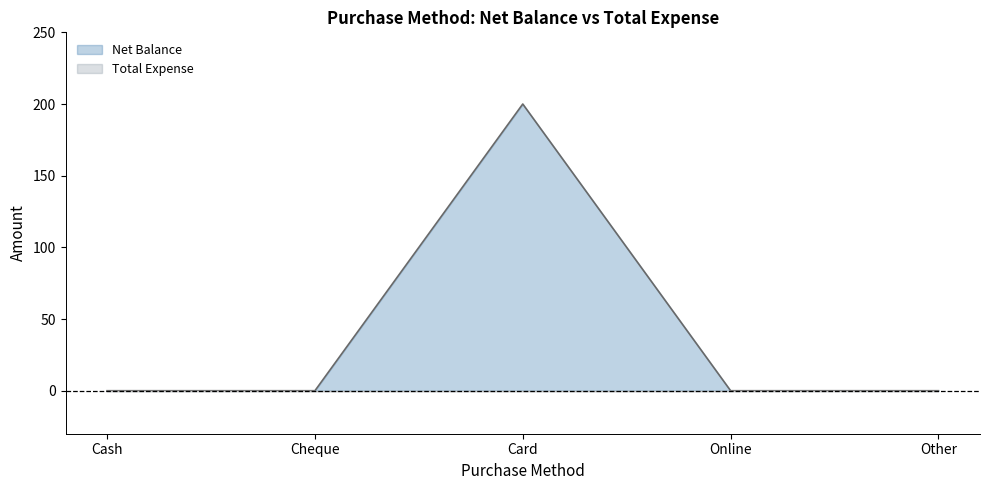

What is the difference between the maximum and minimum values?

200